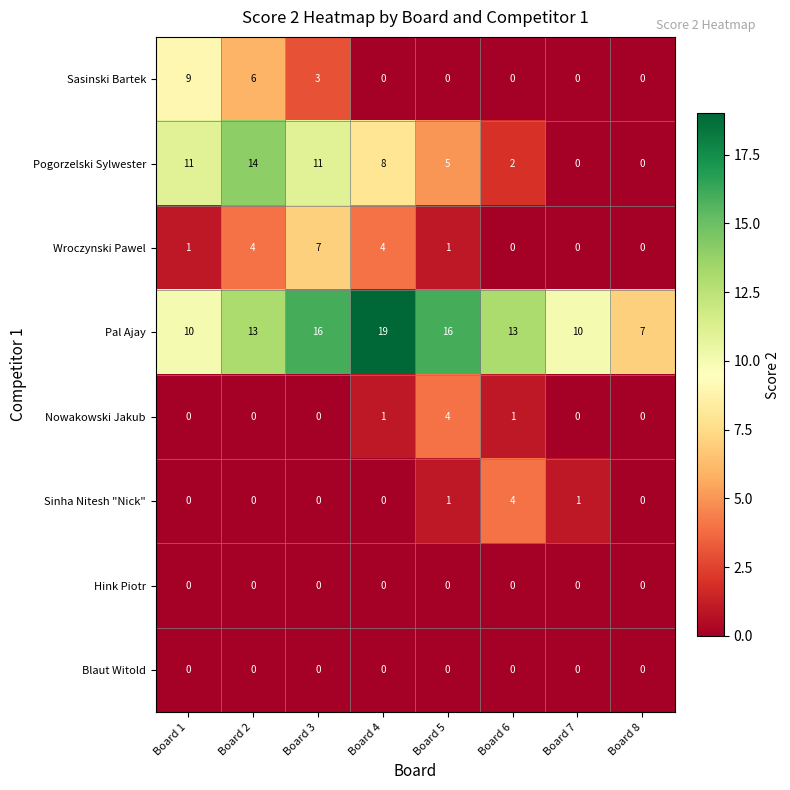

How many data points does each series have?

8